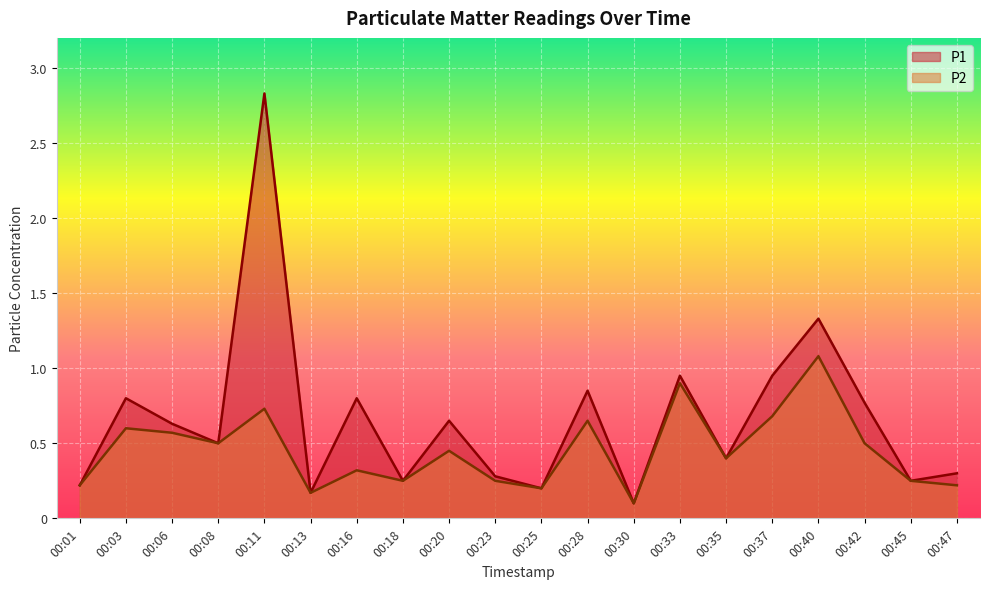

What are all the series names shown in the legend?

P1, P2